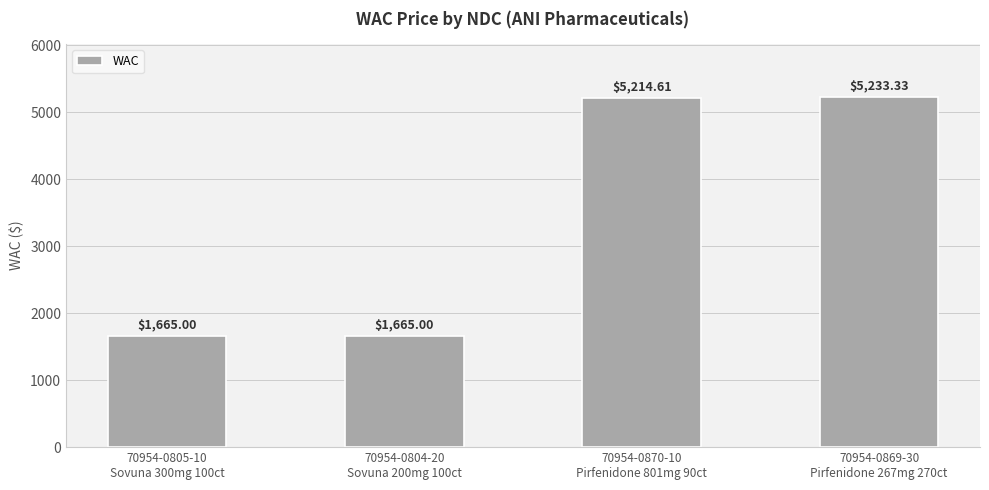

Reading left to right, extract all data points from this chart.

70954-0805-10
Sovuna 300mg 100ct=1665.0	70954-0804-20
Sovuna 200mg 100ct=1665.0	70954-0870-10
Pirfenidone 801mg 90ct=5214.6	70954-0869-30
Pirfenidone 267mg 270ct=5233.3